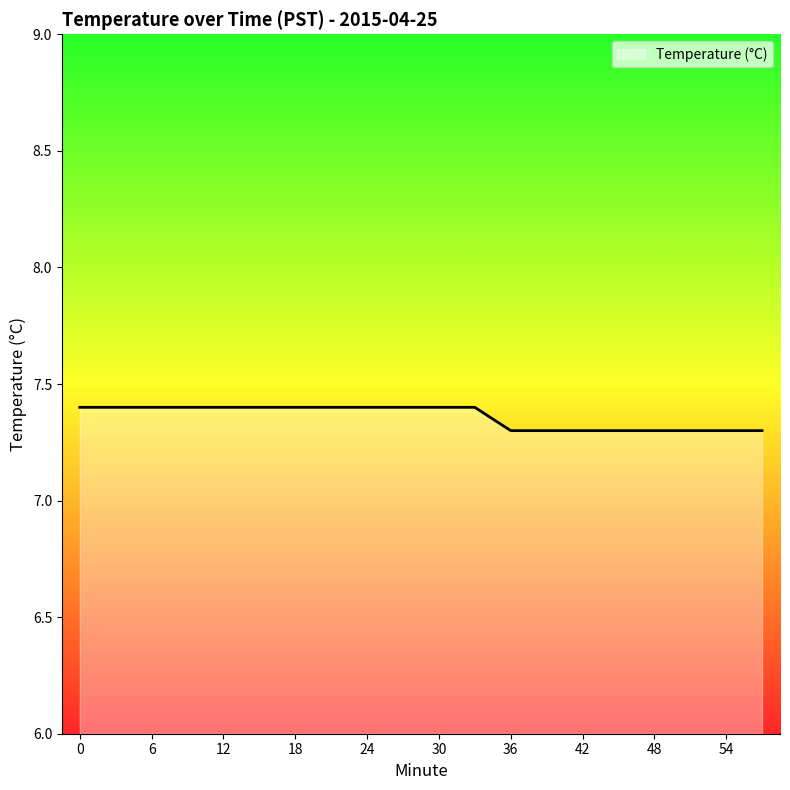

Rank the categories by value from lowest to highest.

36, 39, 42, 45, 48, 51, 54, 57, 0, 3, 6, 9, 12, 15, 18, 21, 24, 27, 30, 33